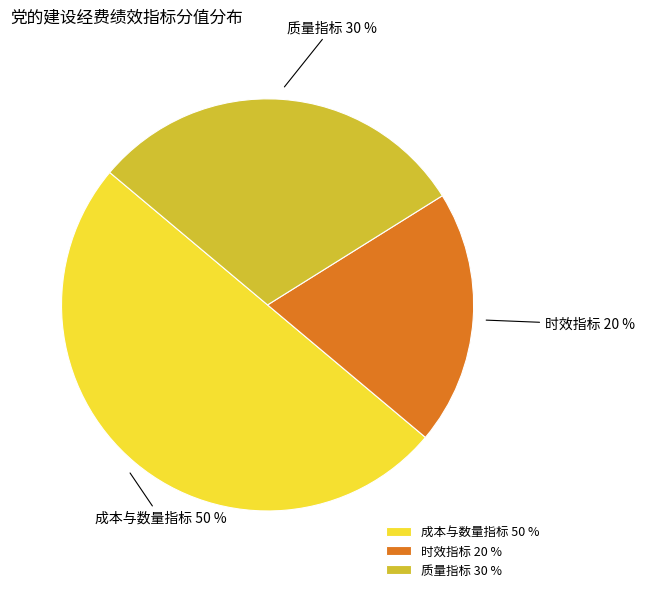

What is the ratio of the value at 成本与数量指标 50 % to the value at 时效指标 20 %?

2.5